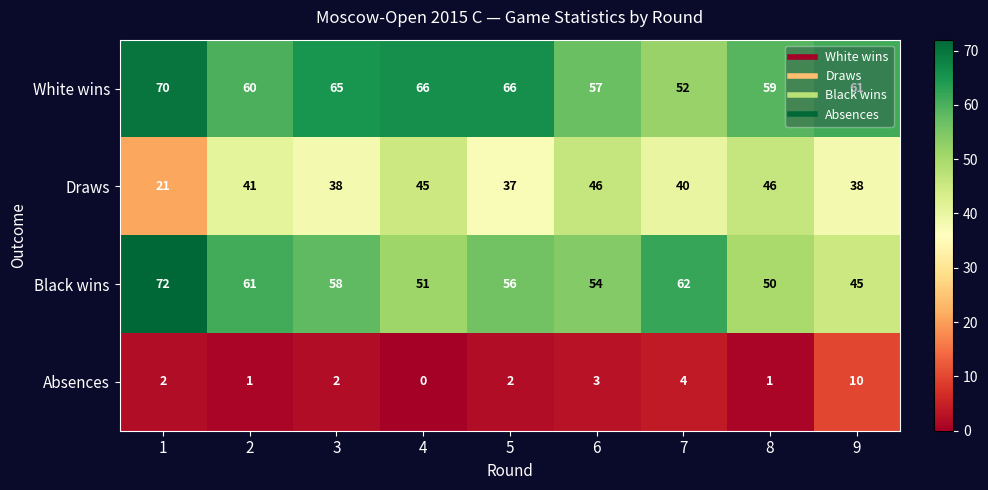

What is the average value of the White wins series?

62